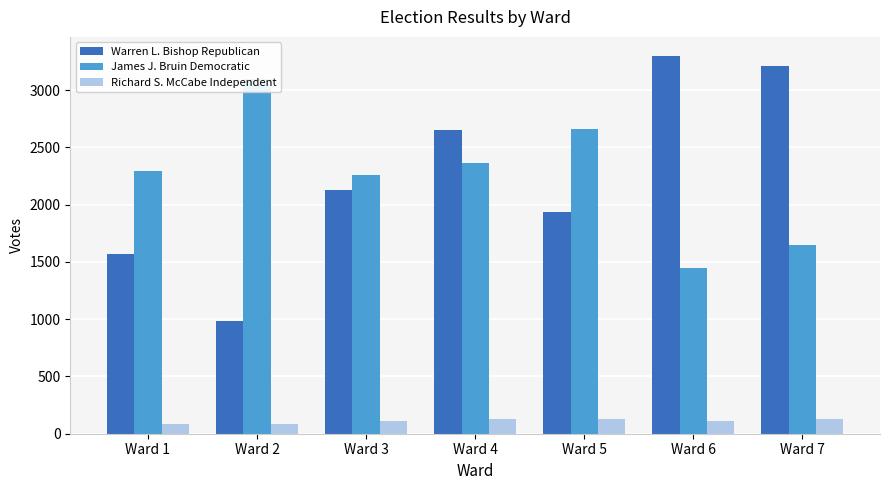

Rank the categories by James J. Bruin Democratic value from lowest to highest.

Ward 6, Ward 7, Ward 3, Ward 1, Ward 4, Ward 5, Ward 2